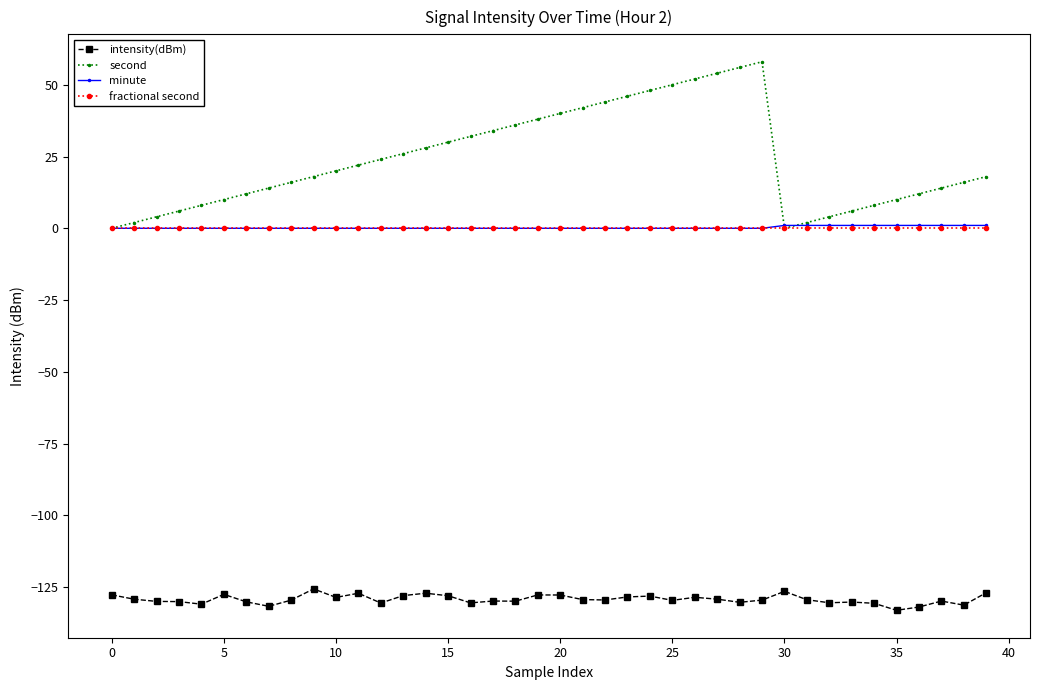

What is the greatest value displayed?

58.0